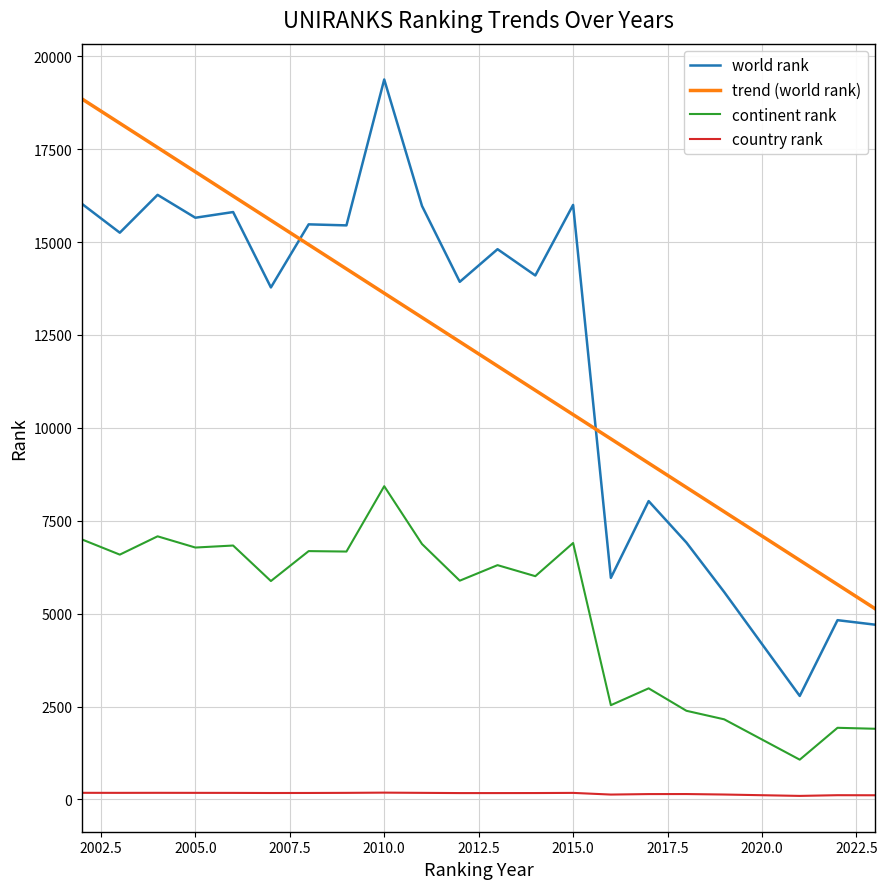

What is the maximum value for continent rank?

8430.0